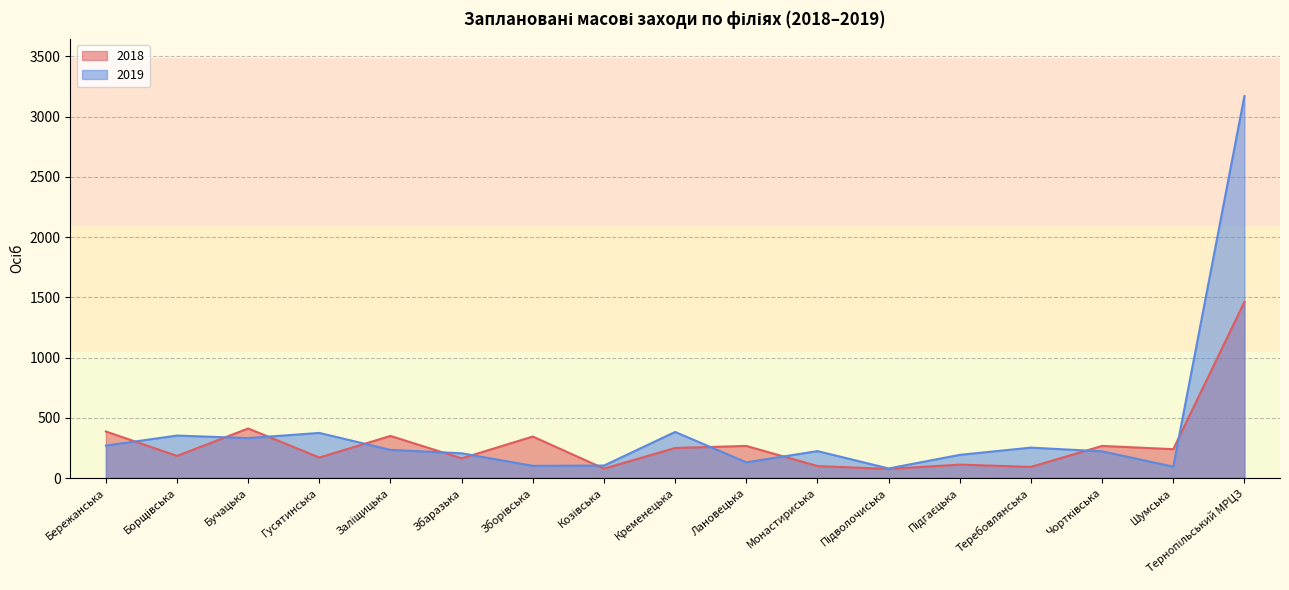

List the series in order of their peak value, lowest first.

2018, 2019